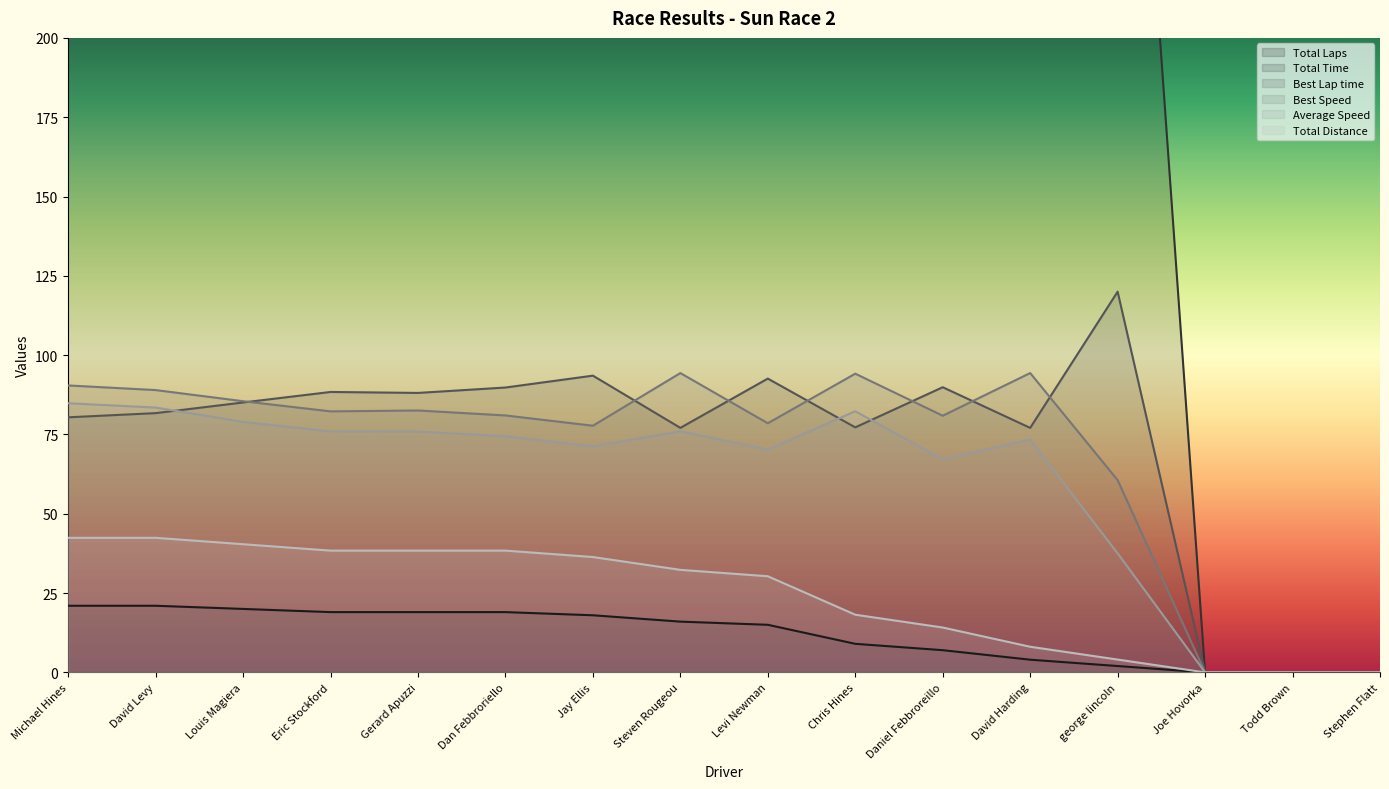

At which category does Best Lap time reach its first local valley?

Gerard Apuzzi